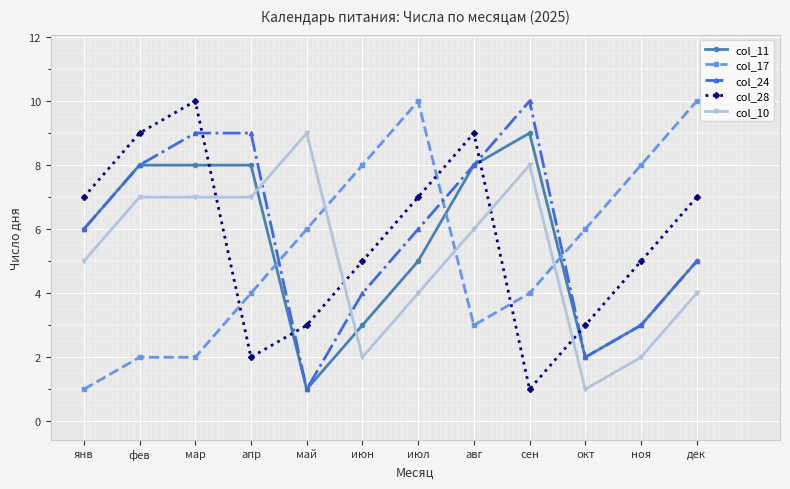

Which category has the highest value in the col_28 series?

мар